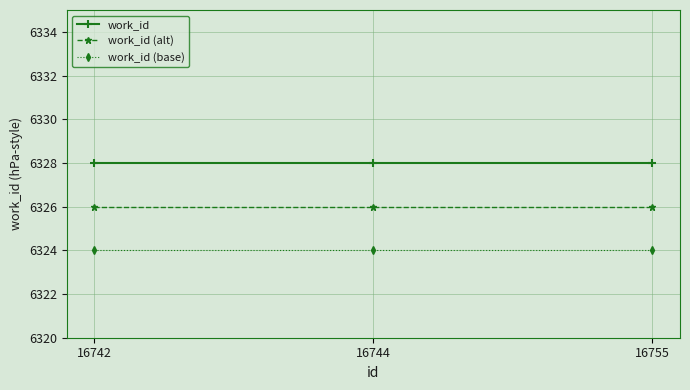

What is the lowest value of the work_id series?

6328